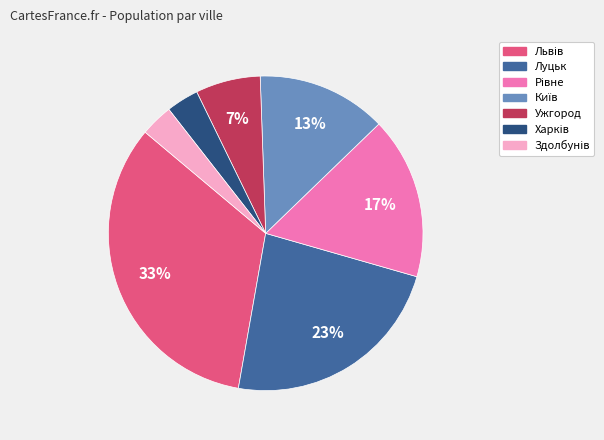

To the nearest percent, what is the difference between the largest and smallest slice percentages?

30%